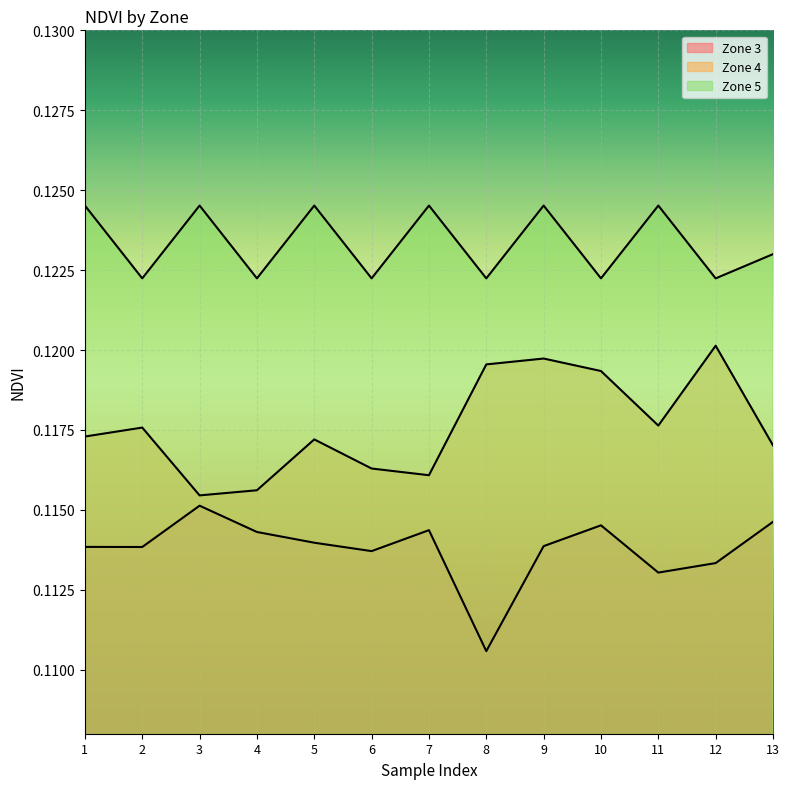

What is the average value of the Zone 5 series?

0.1